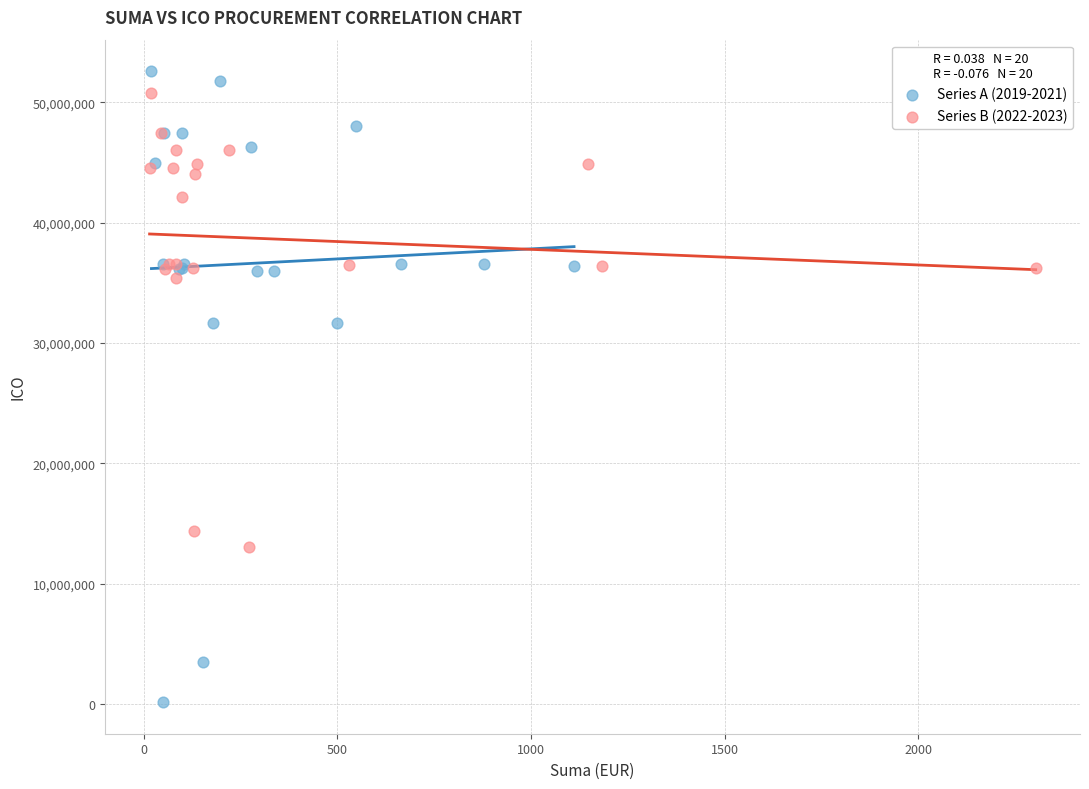

Which series reaches the maximum Y coordinate?

Series A (2019-2021)